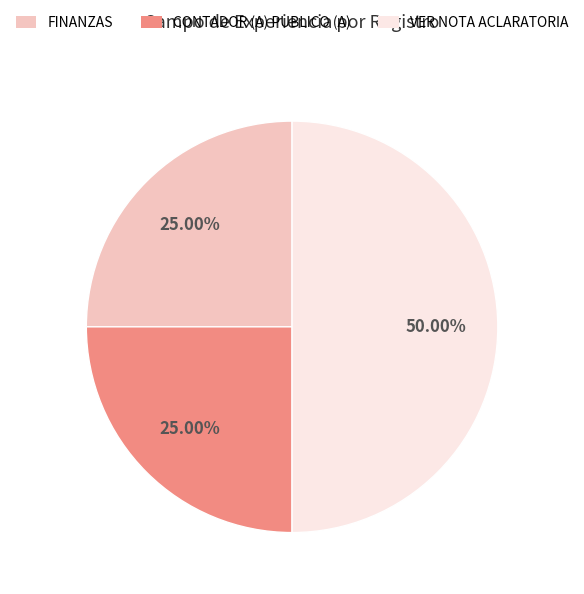

Do CONTADOR (A) PUBLICO (A) and VER NOTA ACLARATORIA together represent more than half of the pie?

Yes